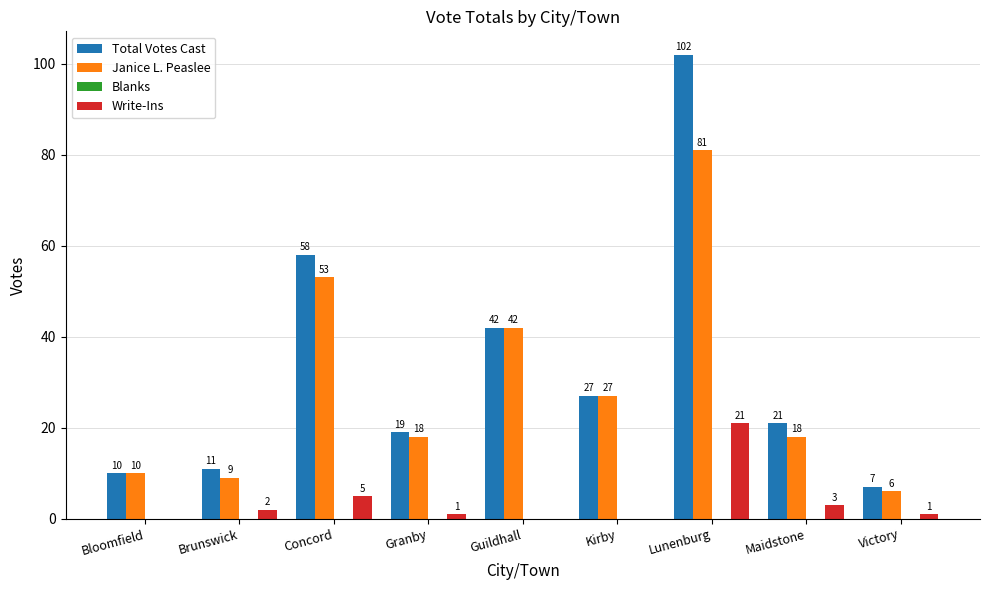

Which label corresponds to the largest value in the chart?

Lunenburg